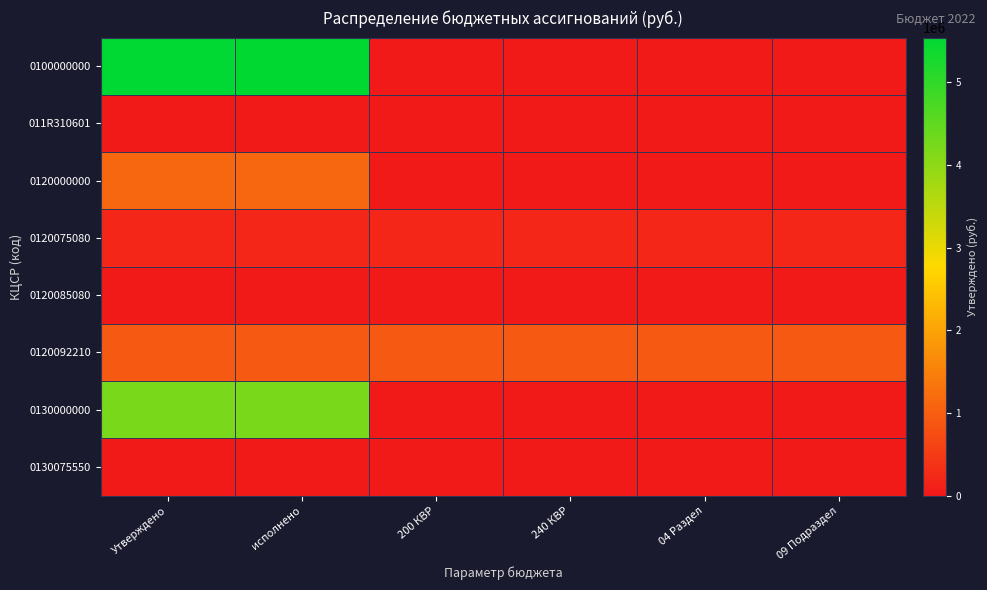

Rank the series by their maximum value, from highest to lowest.

0100000000, 0130000000, 0120000000, 0120092210, 0120075080, 011R310601, 0130075550, 0120085080